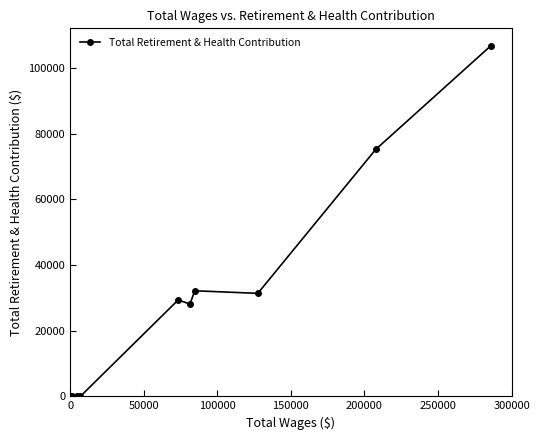

What is the difference between the maximum and second lowest values?

106823